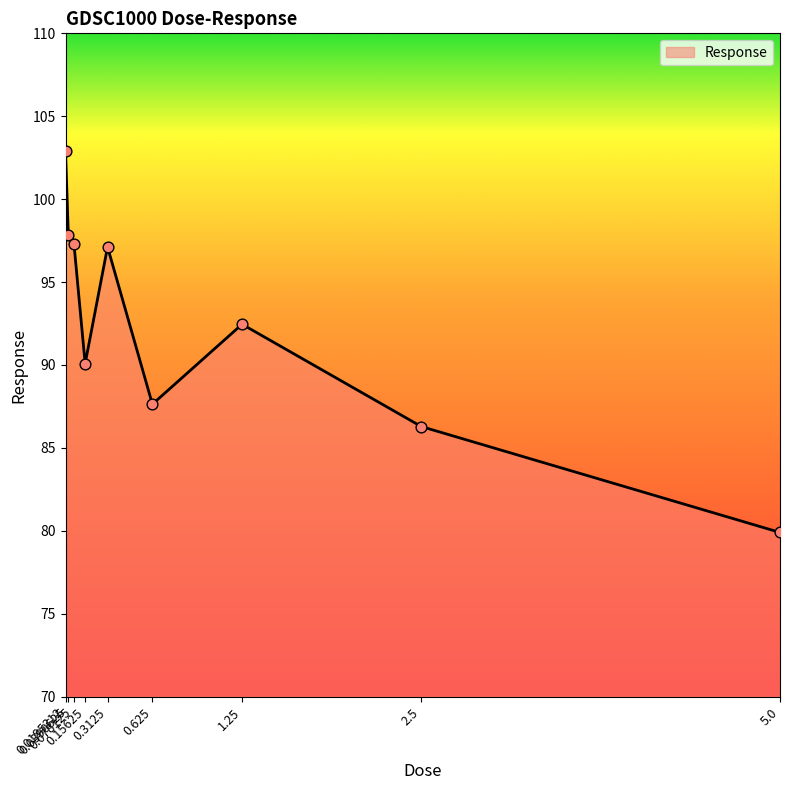

Between 0.0195312 and 0.078125, which is larger?

0.0195312